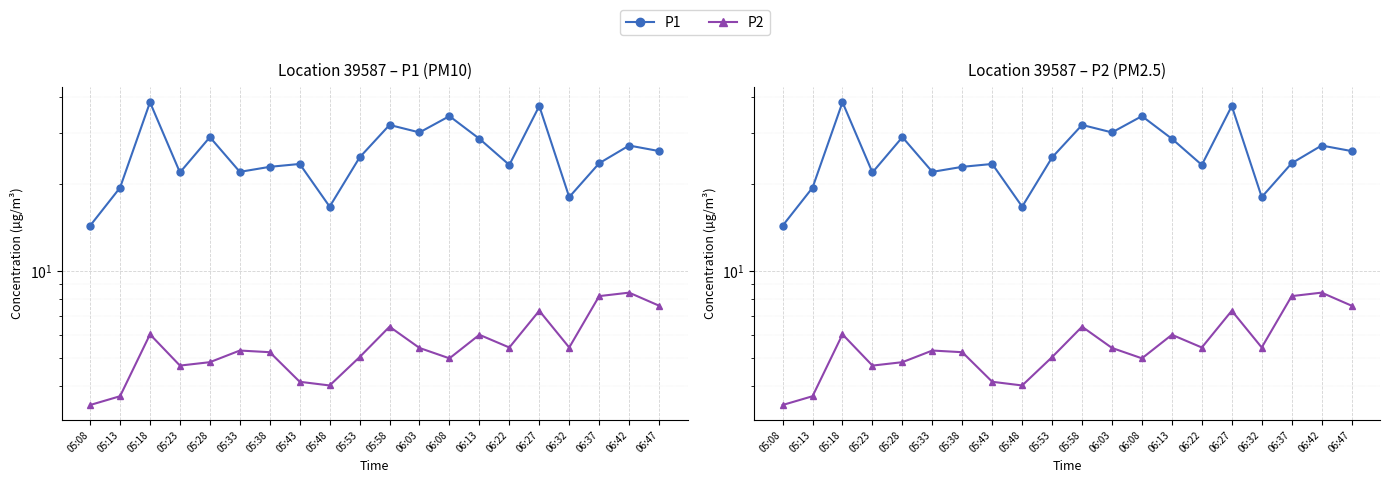

Reading left to right, extract all data points from this chart.

P1: 14.3	19.4	38.3	21.9	29.0	22.0	22.9	23.4	16.7	24.7	32.0	30.1	34.3	28.6	23.3	37.2	18.0	23.6	27.1	26.0
P2: 3.5	3.7	6.0	4.7	4.8	5.3	5.2	4.2	4.0	5.0	6.4	5.4	5.0	6.0	5.5	7.3	5.5	8.2	8.4	7.6